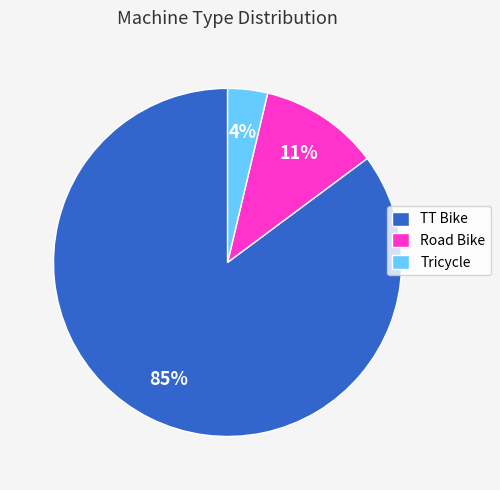

To the nearest percent, what portion does Road Bike represent?

11%